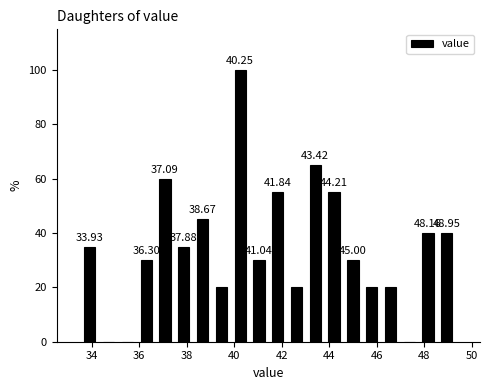

Around what value on the x-axis is the tallest bar? Give the approximate position of its centre, as read against the axis.

40.2